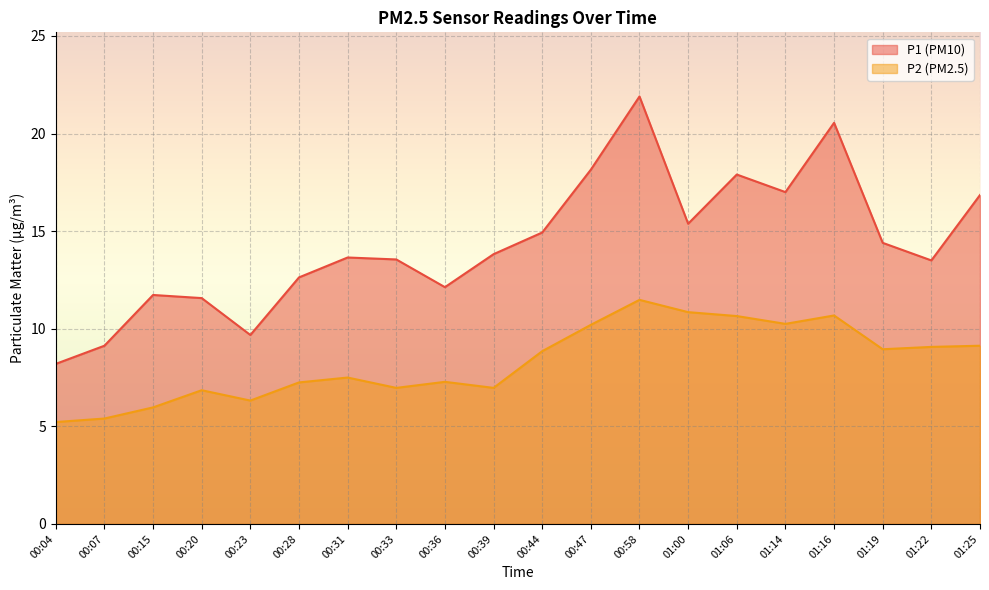

Where is the first local maximum for P2?

00:20